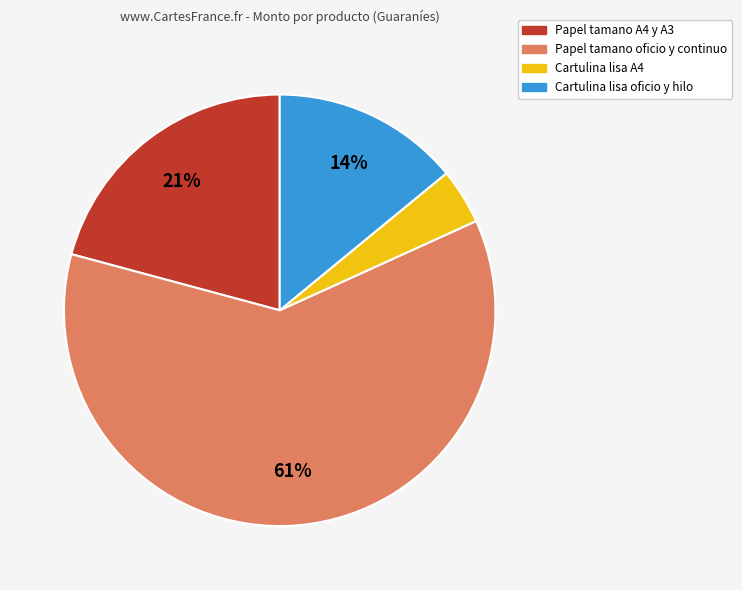

To the nearest percent, what is the average slice percentage?

25%